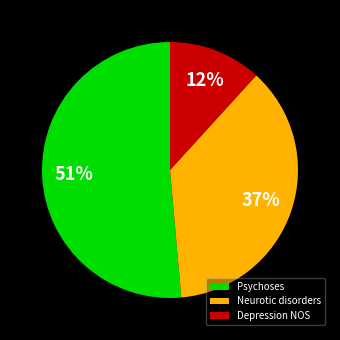

Rank the categories by value from lowest to highest.

Depression NOS, Neurotic disorders, Psychoses